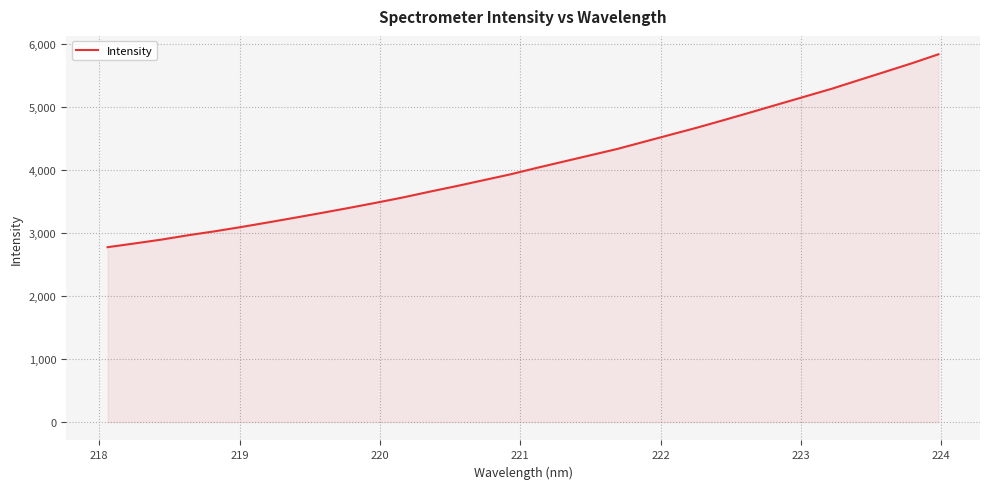

What is the minimum value shown in the chart?

2777.3